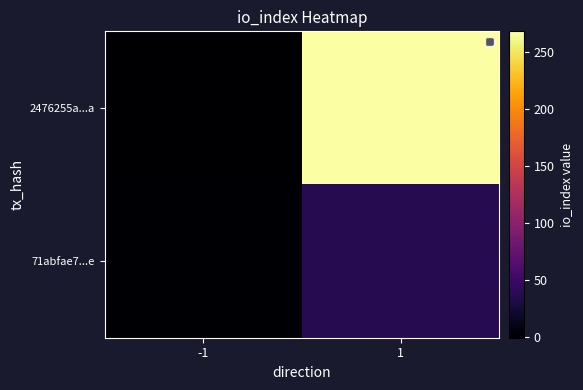

At which category is the sum across all series the highest?

1